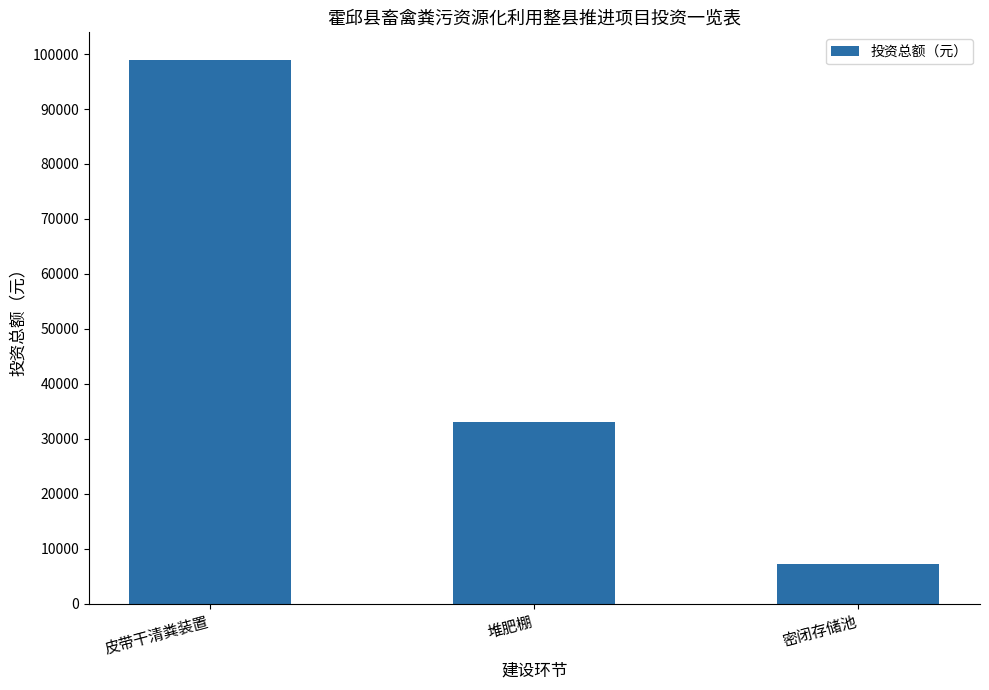

Rank the categories by value from highest to lowest.

皮带干清粪装置, 堆肥棚, 密闭存储池